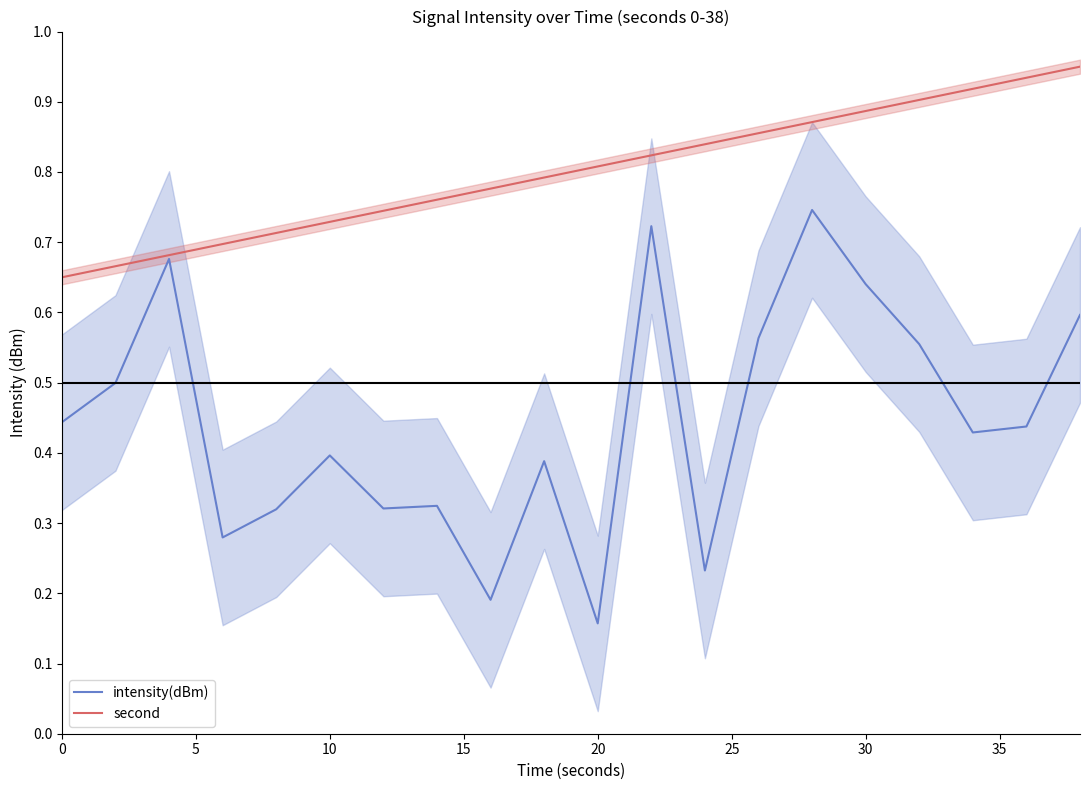

True or false: second and intensity(dBm) cross at least once.

False